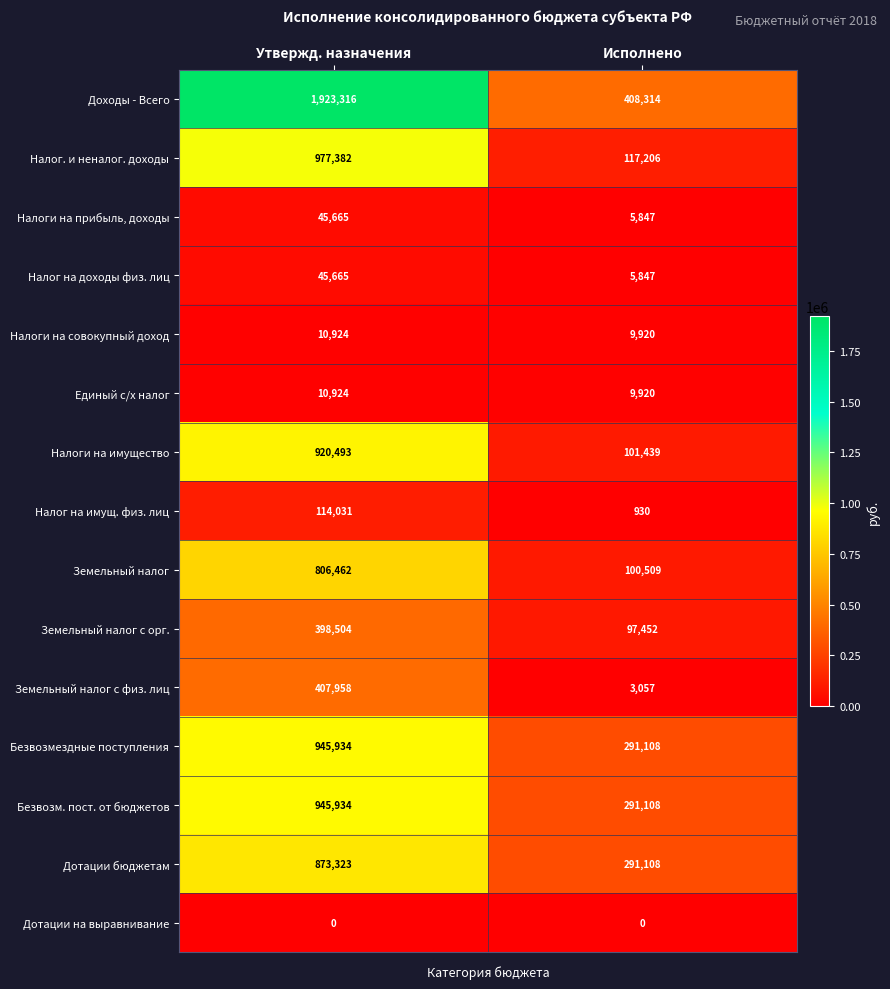

What is the approximate value of Дотации бюджетам at Исполнено?

291108